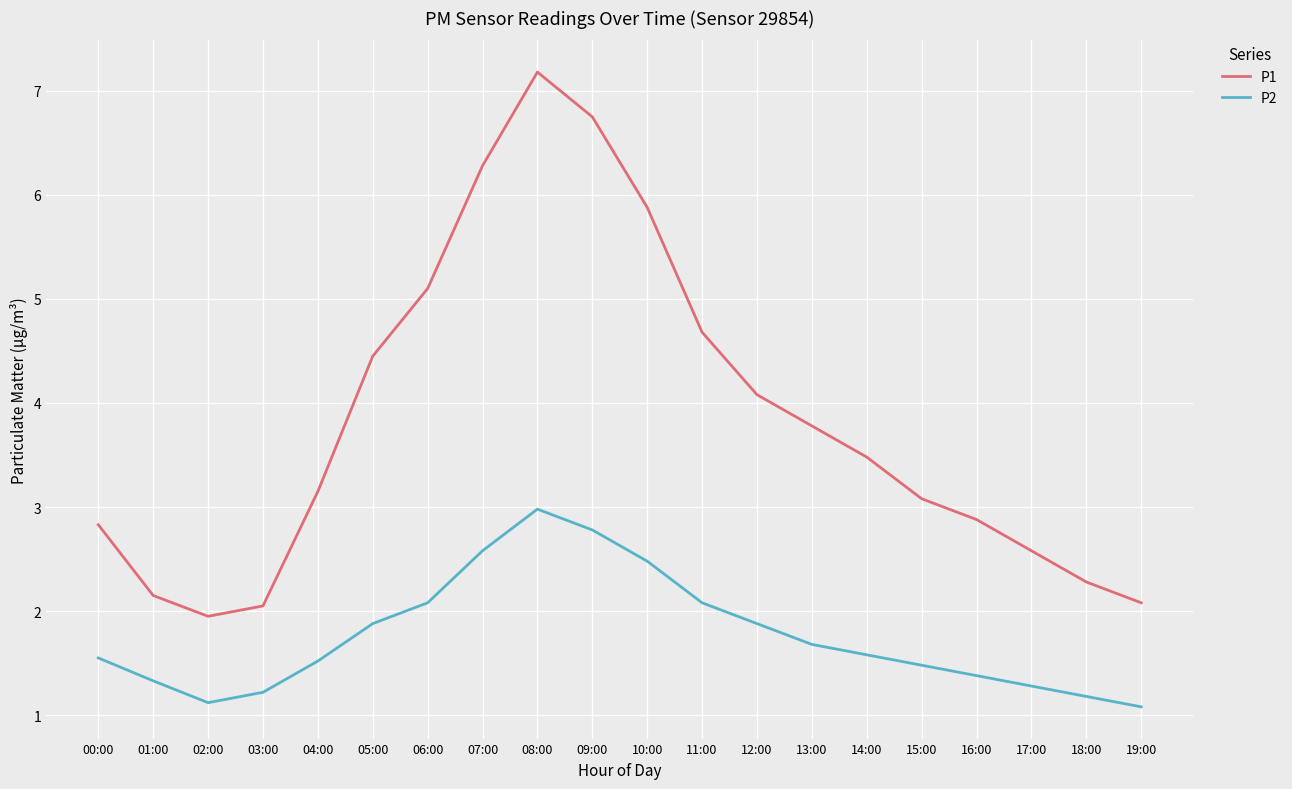

What is the total value across all series at 00:00?

4.4